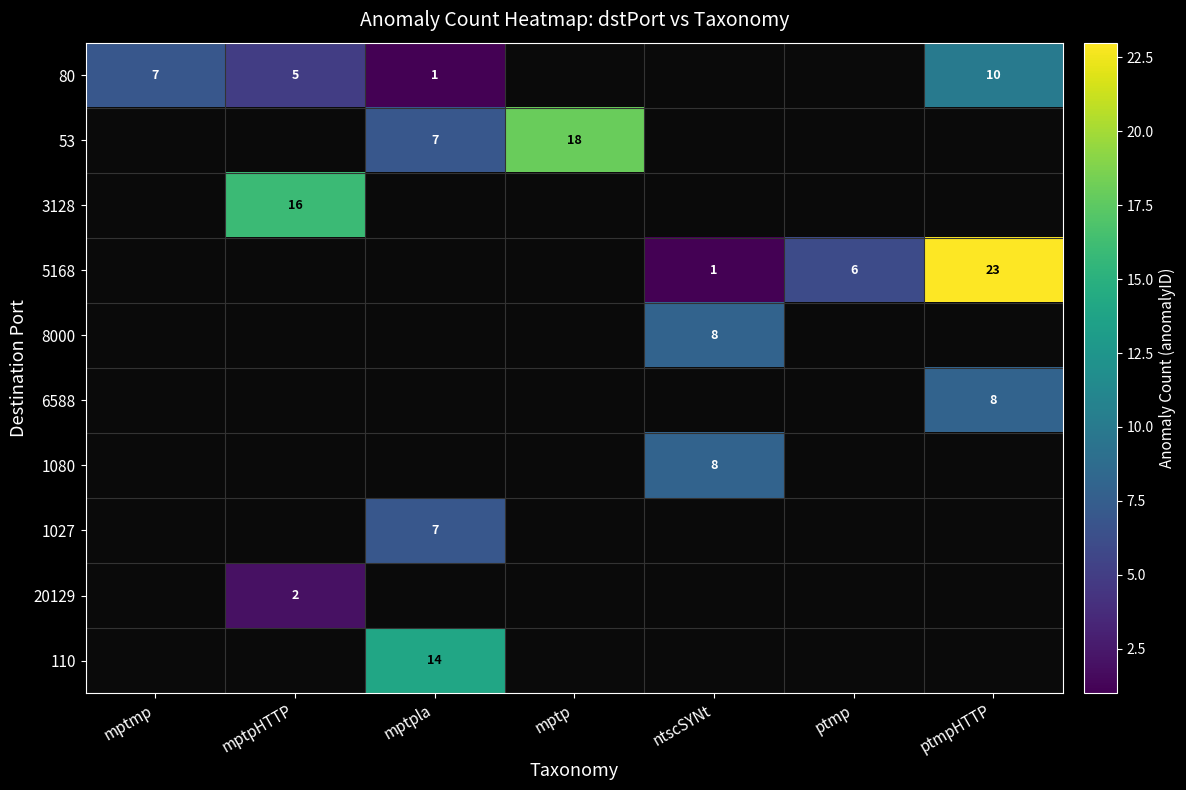

The 80 series shows 1 at mptpla. True or false?

True